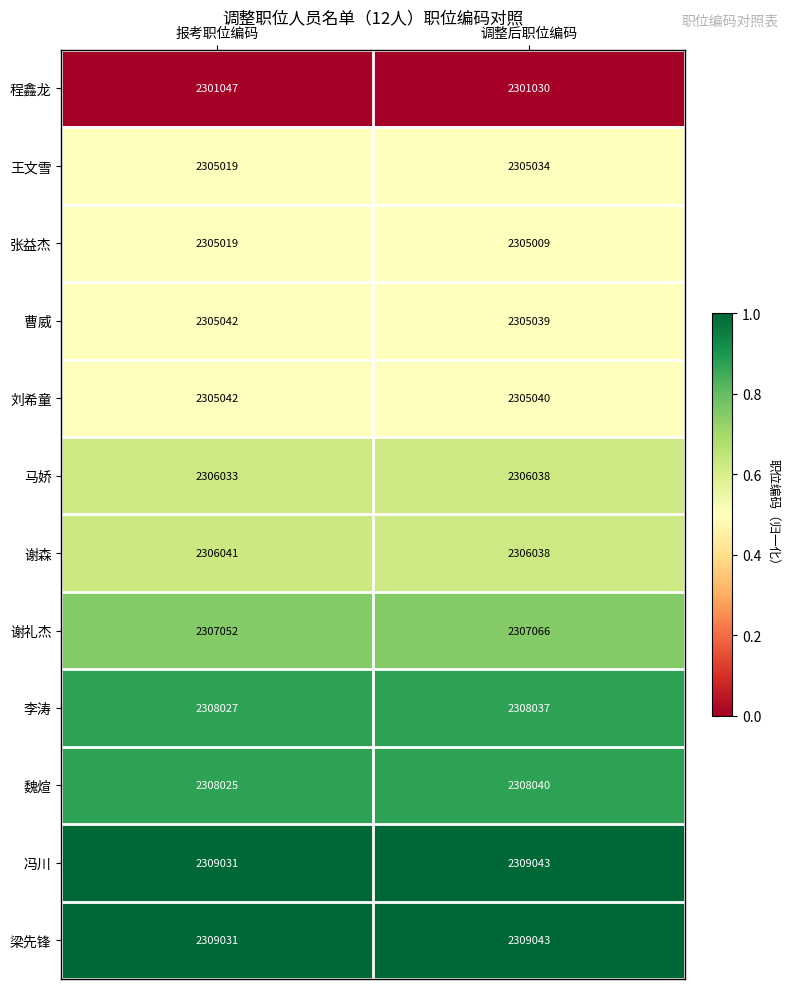

Between 报考职位编码 and 调整后职位编码, which series saw the biggest shift?

程鑫龙